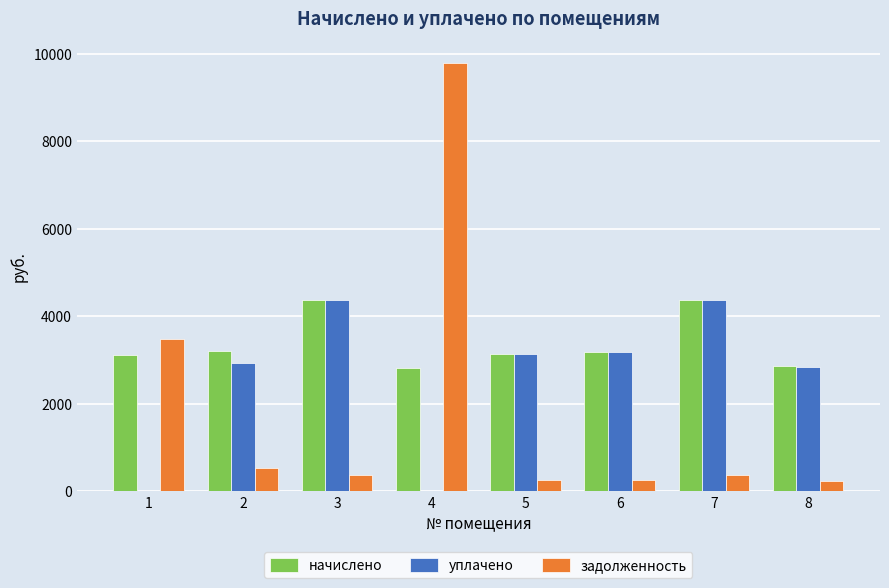

Which series changed the most between 2 and 7?

уплачено